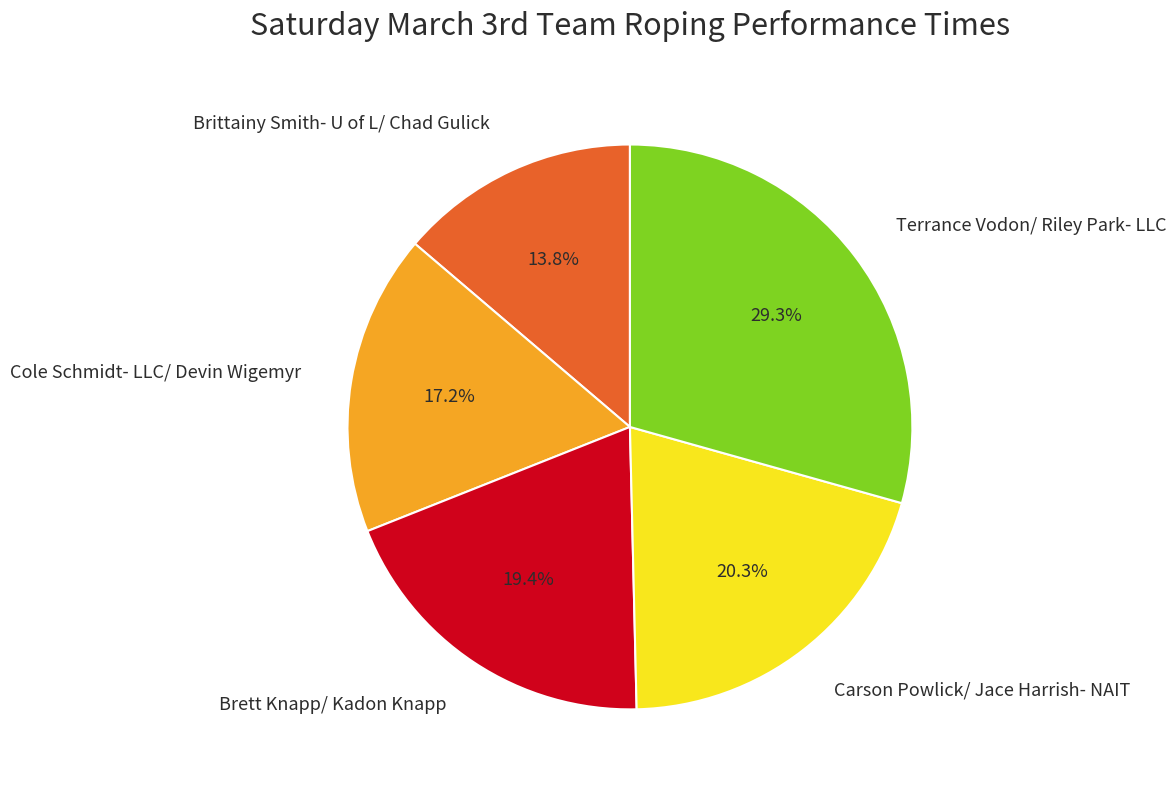

Which category has the smallest portion of the pie?

Brittainy Smith- U of L/ Chad Gulick